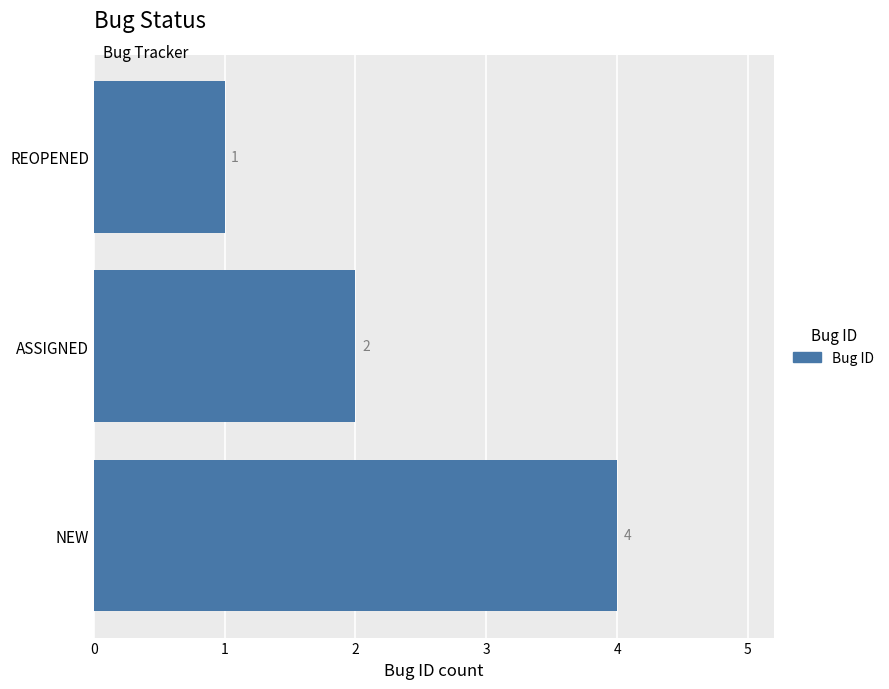

Which has a higher value, ASSIGNED or REOPENED?

ASSIGNED